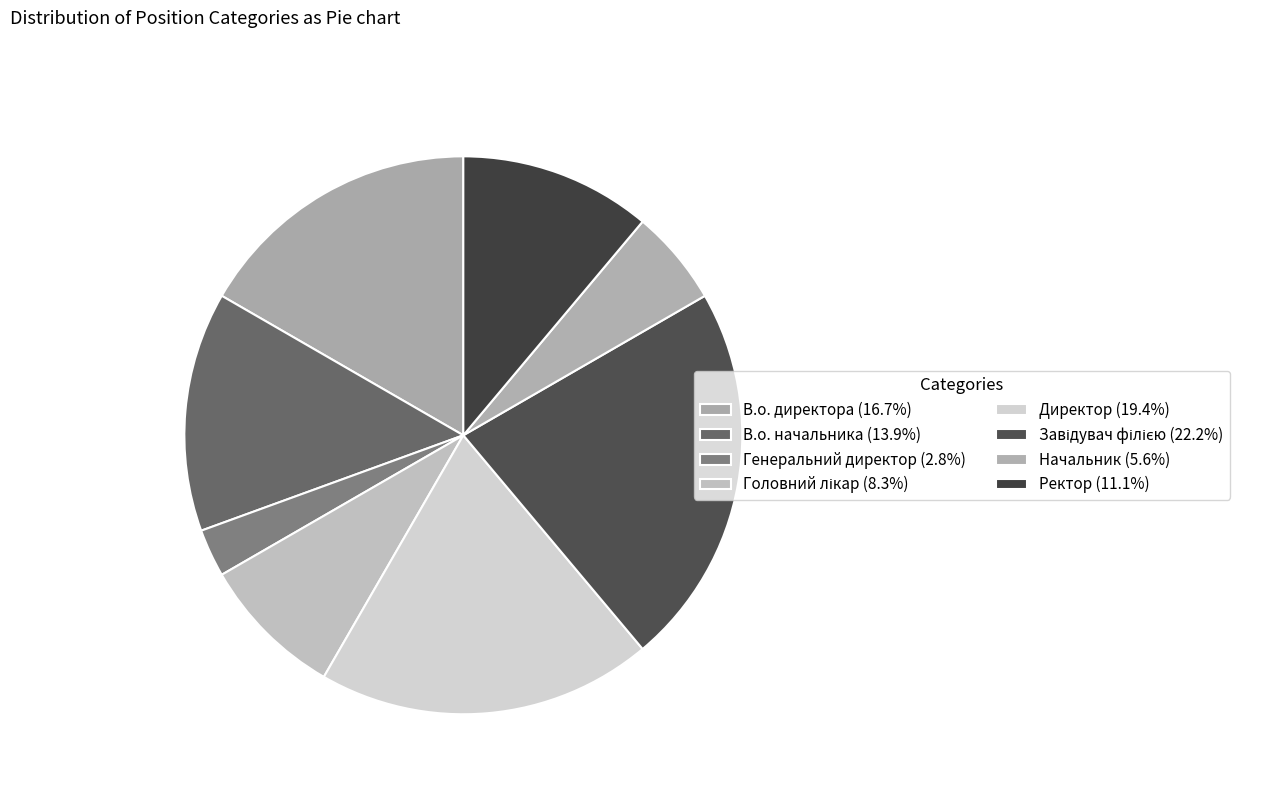

Which has a higher value, В.о. начальника or В.о. директора?

В.о. директора